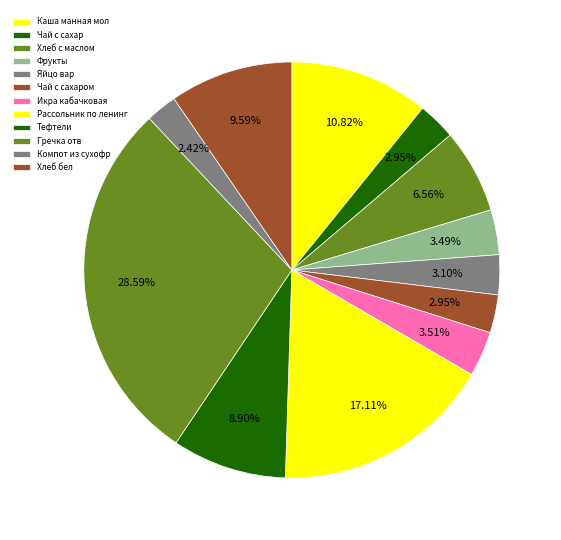

The Рассольник по ленинг slice represents 17% of the pie. True or false?

True